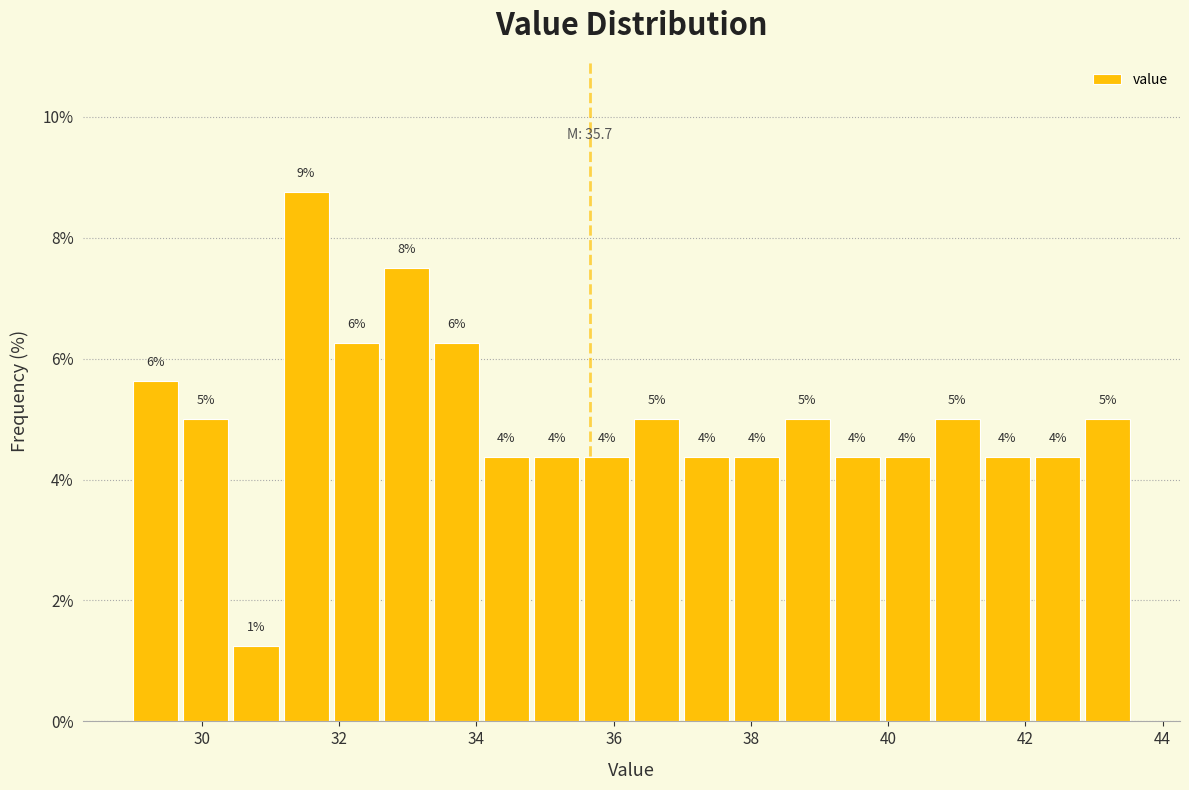

Read against the x-axis, roughly where is the centre of the tallest bar?

31.6